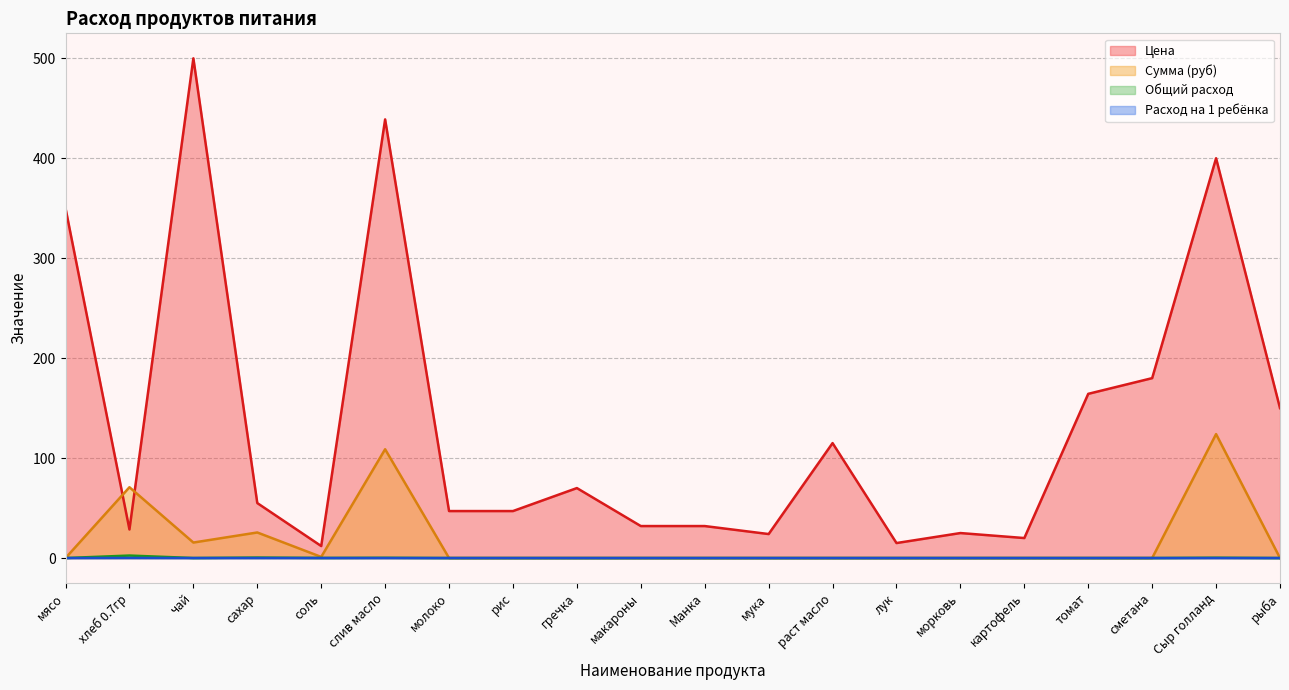

Count the number of data series in this chart.

4